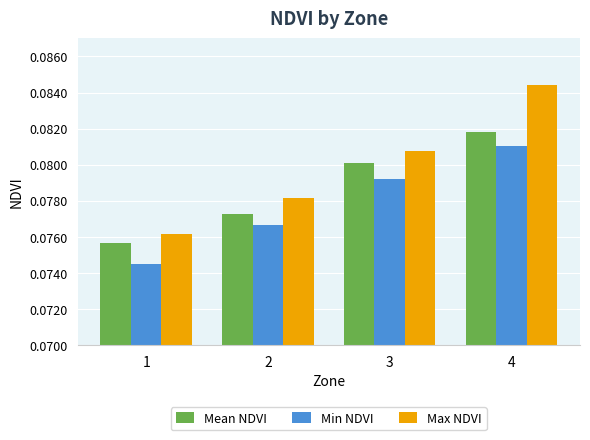

What is the sum of all Max NDVI values?

0.3